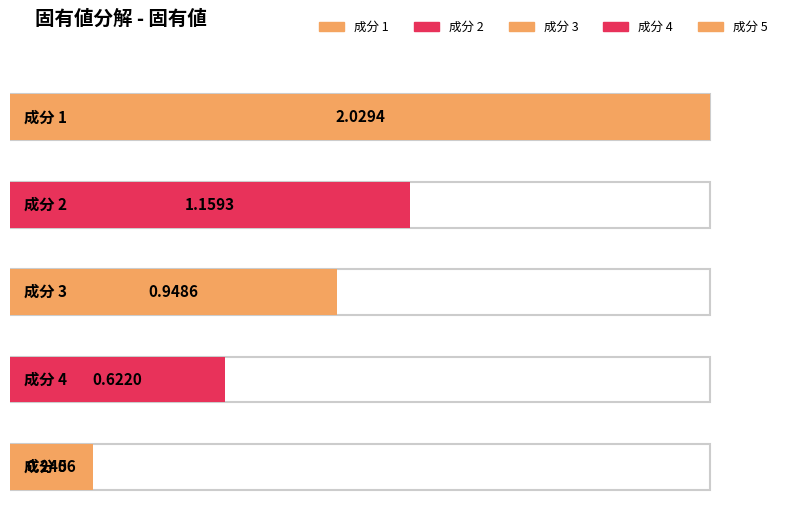

Reading left to right, what are all the values shown in this chart?

2.0	1.2	0.9	0.6	0.2